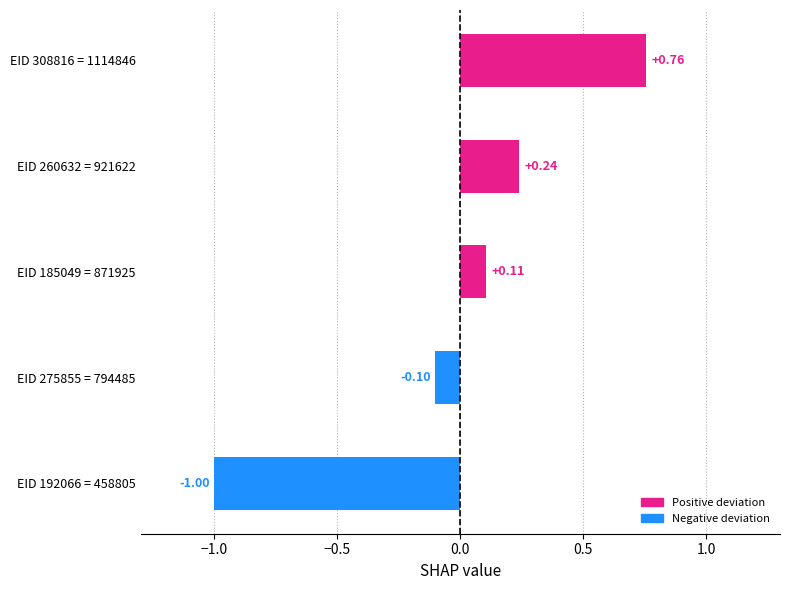

Which has a higher value, EID 308816 = 1114846 or EID 275855 = 794485?

EID 308816 = 1114846